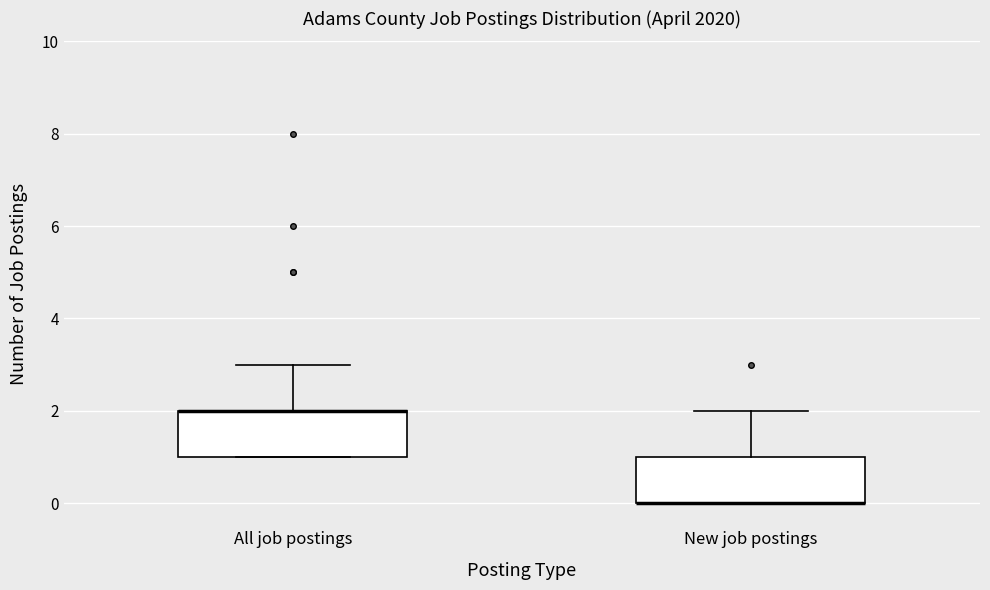

Reading left to right, read every box against the y-axis: the position of its median line, the range the box covers, and the ends of its whiskers. The values are not printed on the chart, so give them approximately, as read against the axis.

All job postings: median 2 (drawn on the box's upper edge), box 1 to 2, whiskers 1 to 3
New job postings: median 0 (drawn on the box's lower edge), box 0 to 1, whiskers 0 to 2